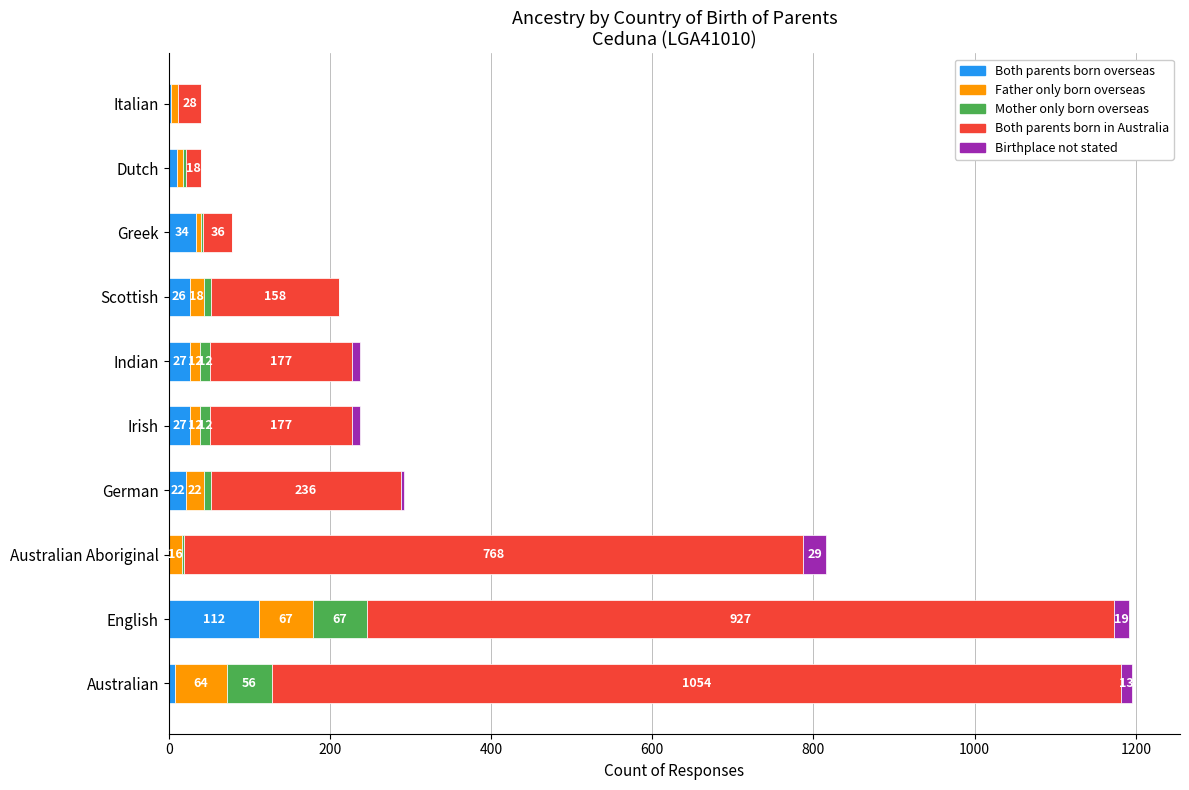

What is the sum of the Both parents born overseas values at German and Italian?

25